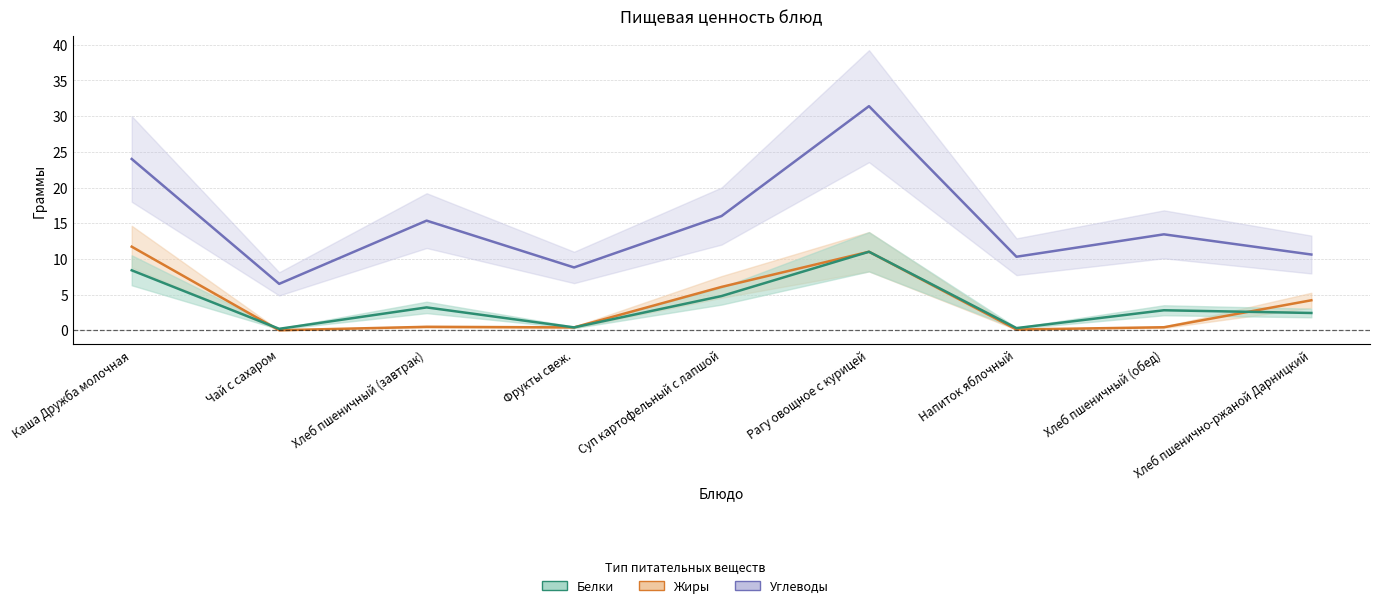

Reading left to right, extract all data points from this chart.

Углеводы: 24.0	6.5	15.4	8.8	16.0	31.4	10.3	13.4	10.6
Жиры: 11.7	0.0	0.5	0.4	6.1	11.0	0.1	0.4	4.2
Белки: 8.4	0.2	3.2	0.4	4.8	11.0	0.3	2.8	2.4